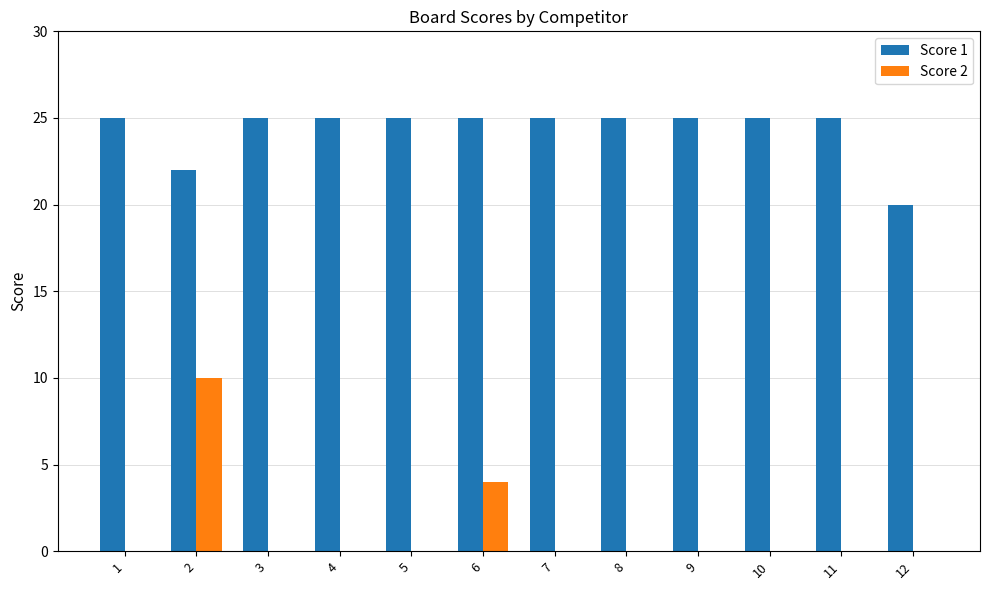

Is the value of Score 1 at 9 greater than the value of Score 2 at 5?

Yes